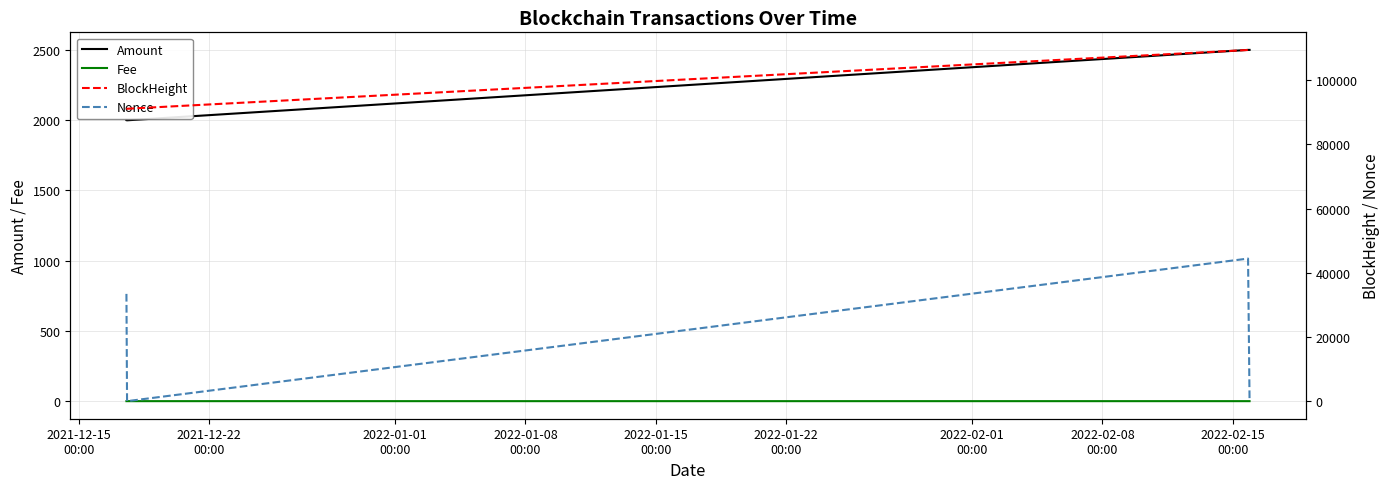

What is the highest value of the Amount series?

2499.5